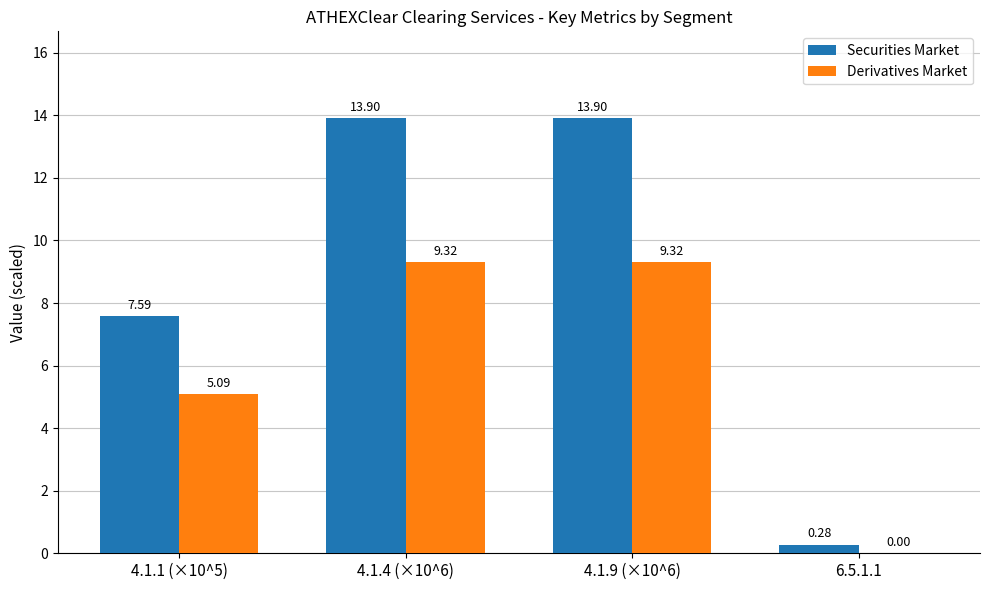

Which series changed the most between 4.1.1 (×10^5) and 4.1.4 (×10^6)?

Securities Market